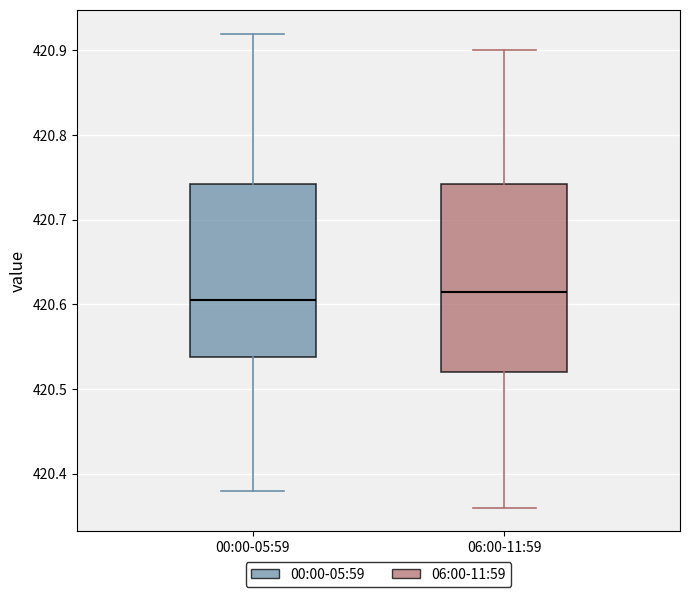

Where is the upper edge of the box for 06:00-11:59 on the y-axis? The values are not printed on the chart, so give them approximately, as read against the axis.

420.74